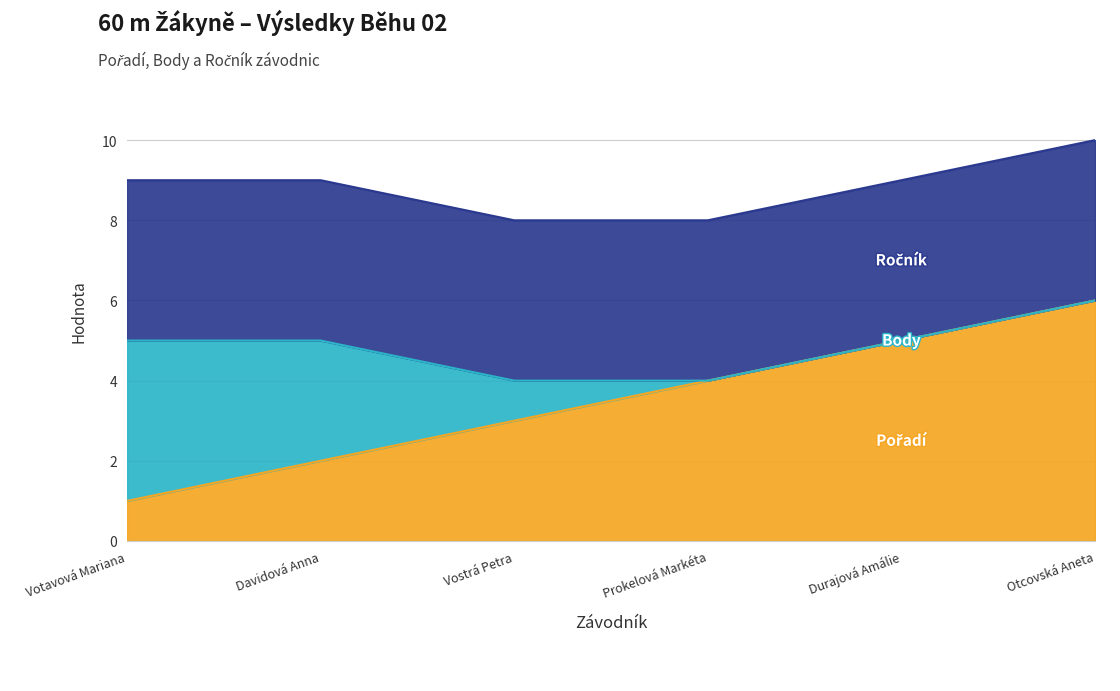

Rank the series by their average value, from lowest to highest.

Body, Pořadí, Ročník